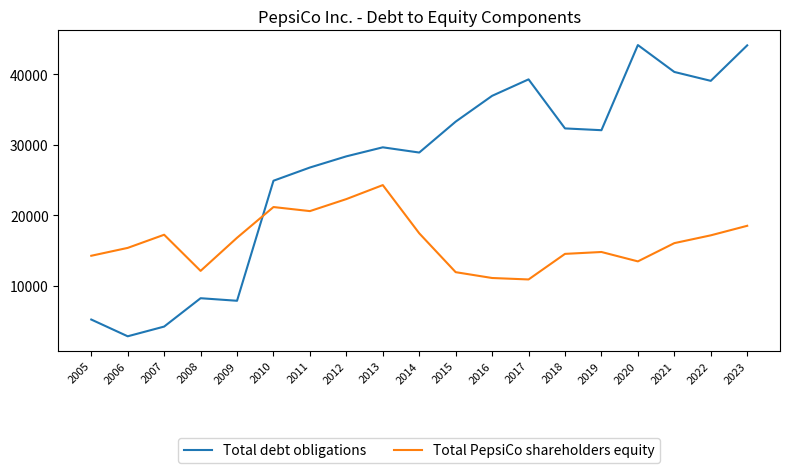

Rank the series by their maximum value, from lowest to highest.

Total PepsiCo shareholders equity, Total debt obligations